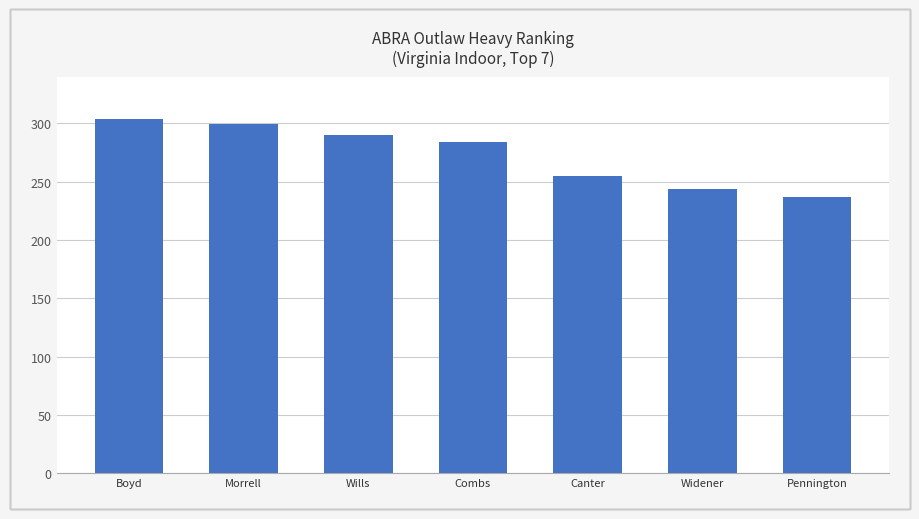

What is the change in value from Wills to Pennington?

-52.9